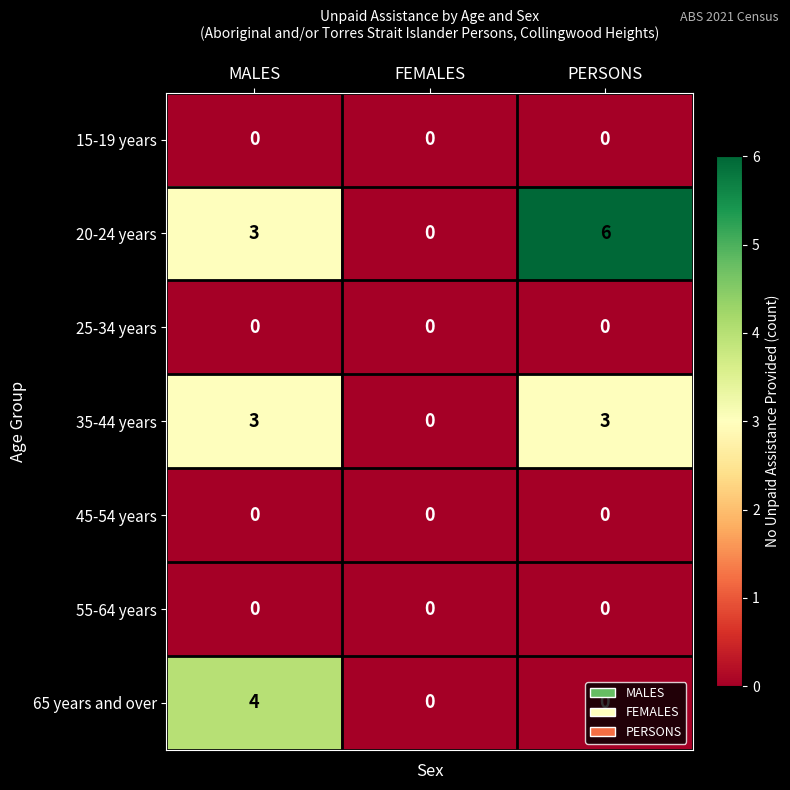

At which category is the sum across all series the highest?

MALES